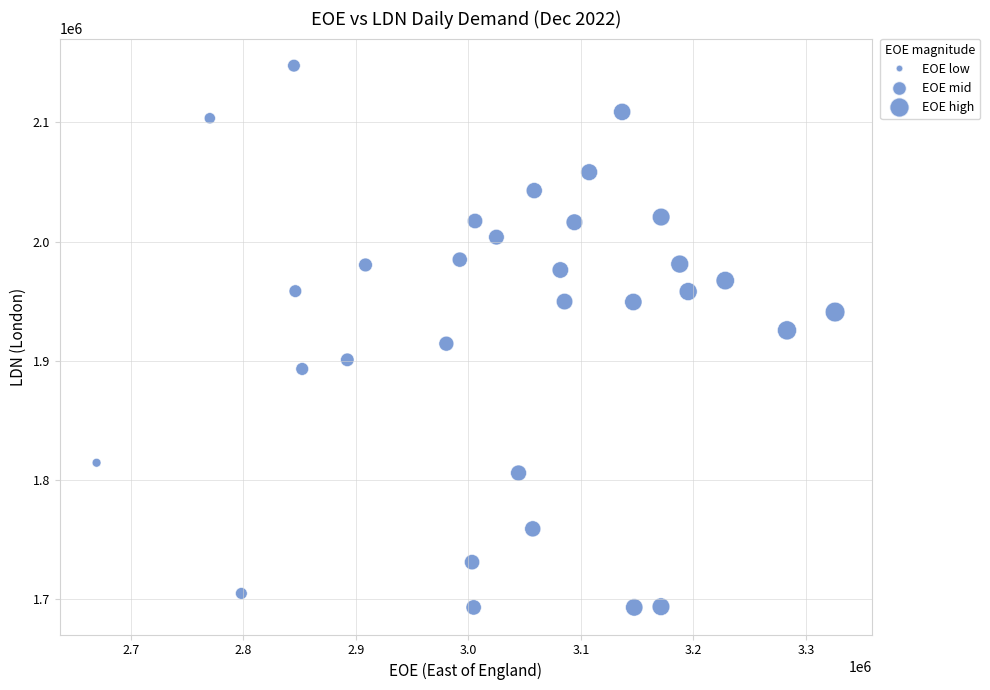

What is the range of Y values (max minus min)?

454264